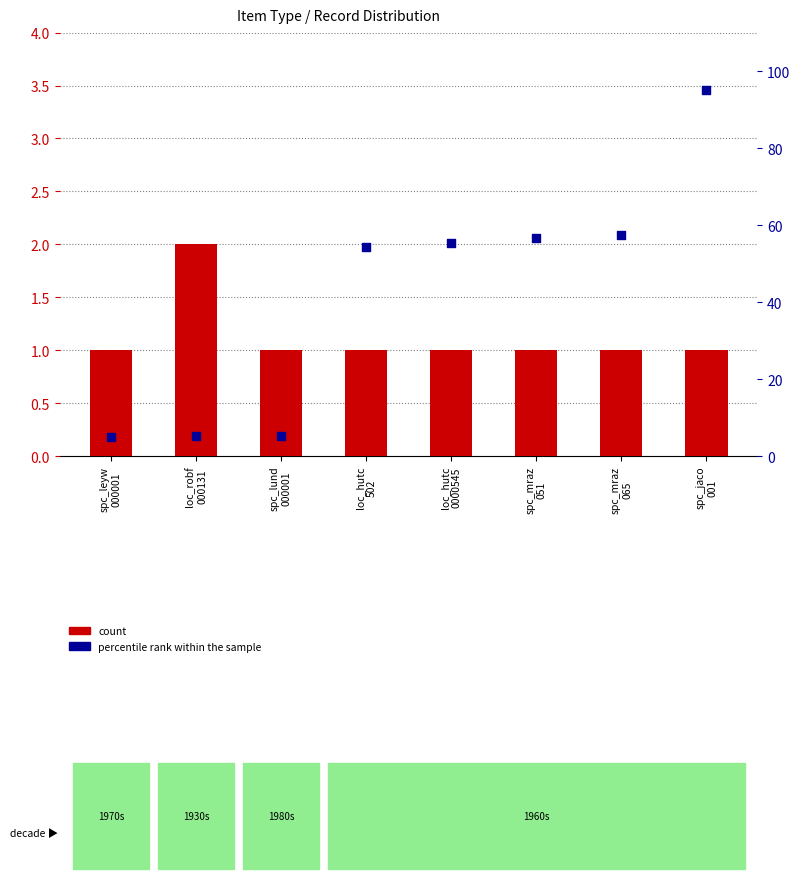

What are all the series names shown in the legend?

count, percentile rank within the sample